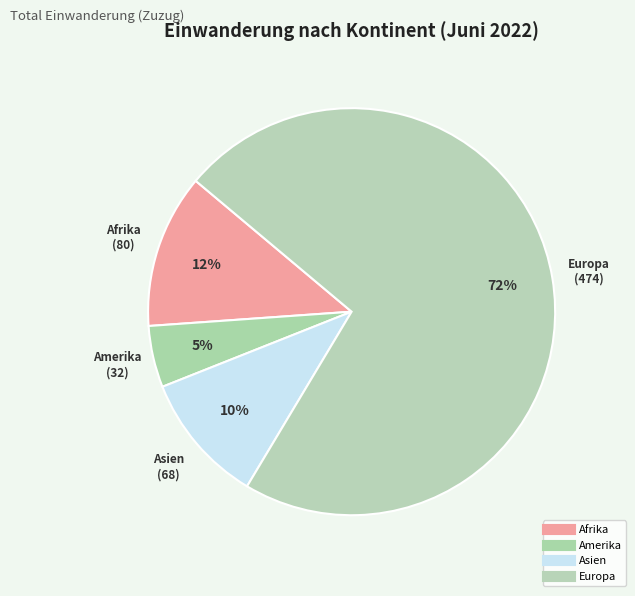

Is there a majority slice in this chart?

Yes